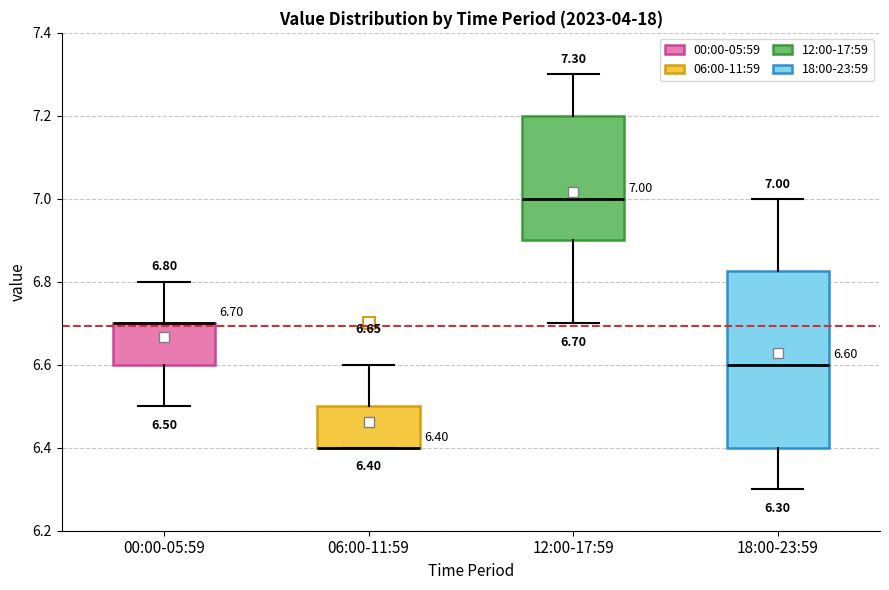

Comparing the boxes themselves (not the whiskers), which one is the tallest?

18:00-23:59